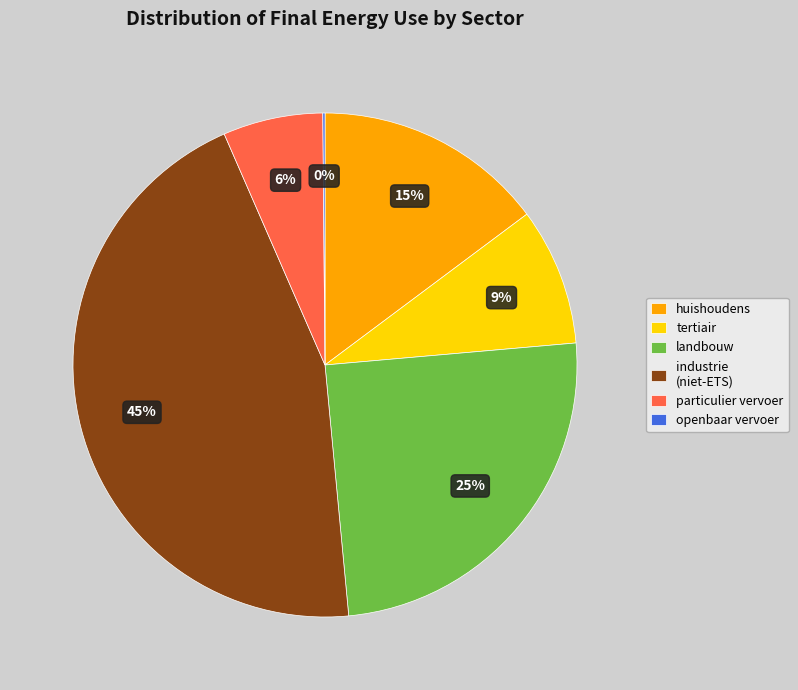

True or false: landbouw accounts for 25% of the total.

True